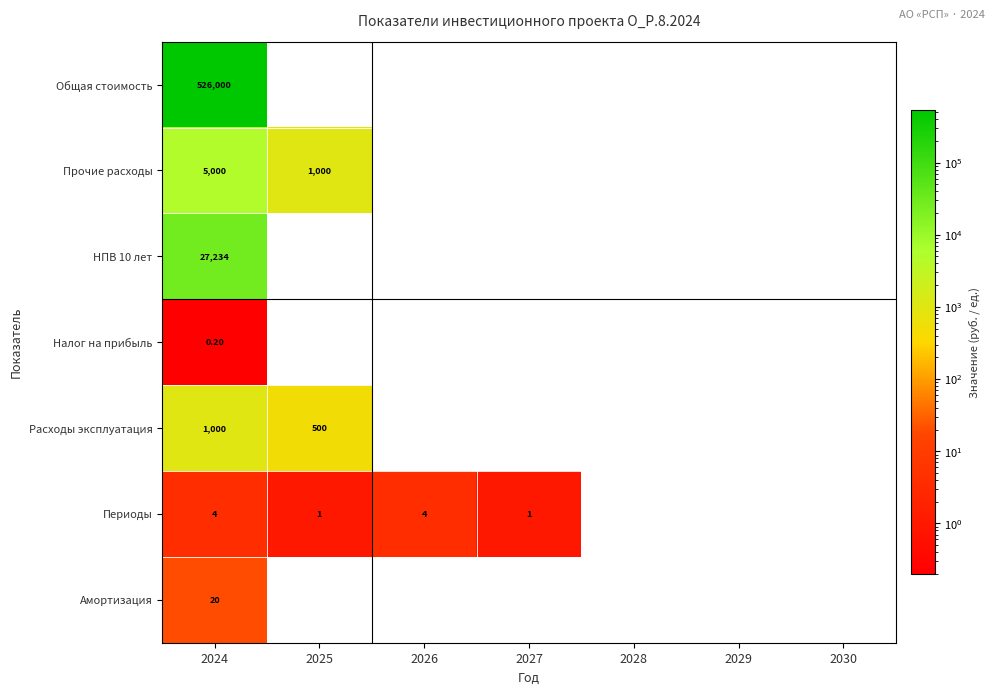

What is the difference between the Периоды values at 2026 and 2025?

3.0